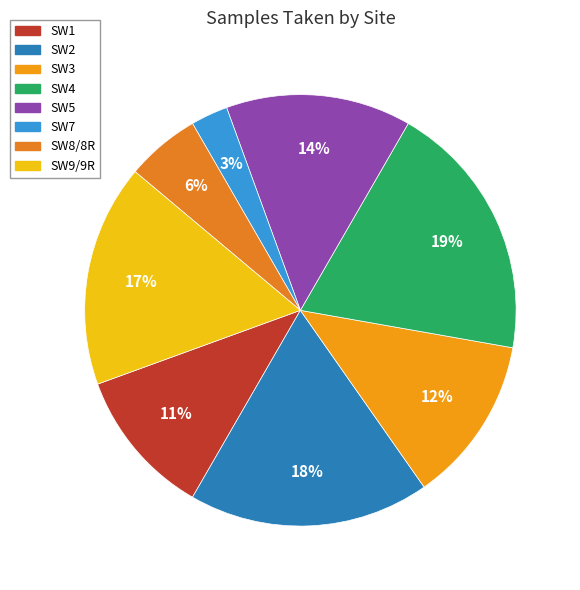

Is there any slice that represents more than half of the pie?

No